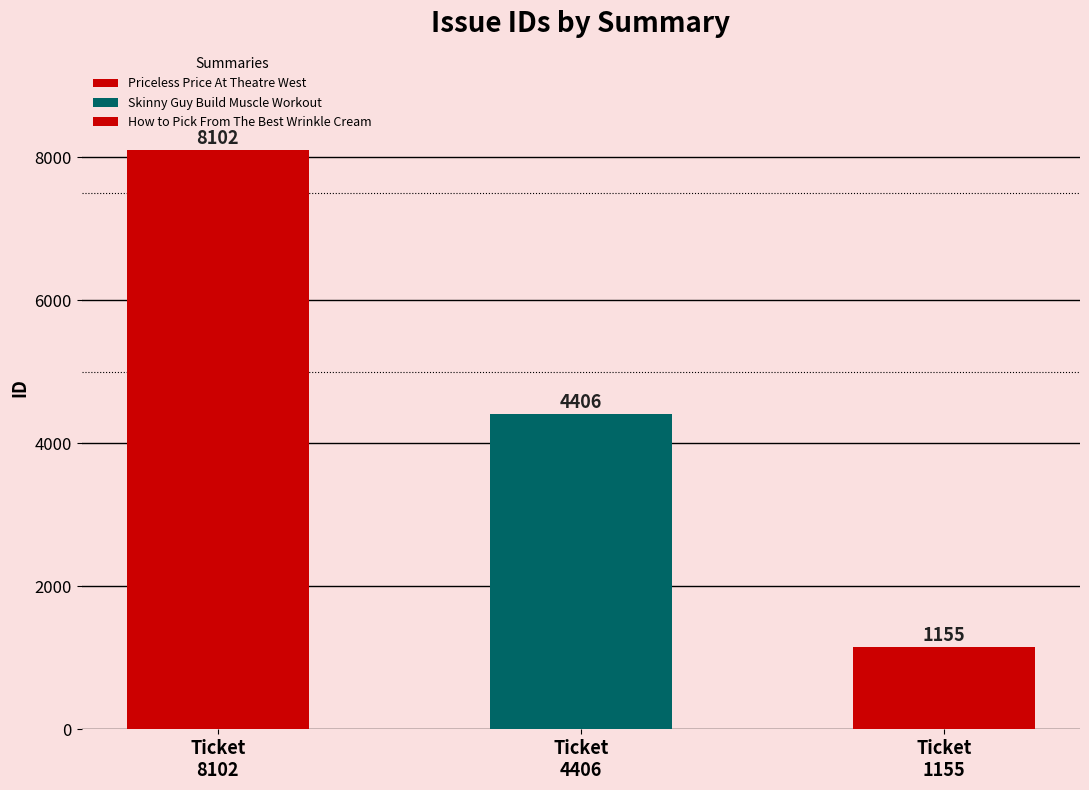

Which label corresponds to the largest value in the chart?

Priceless Price At Theatre West